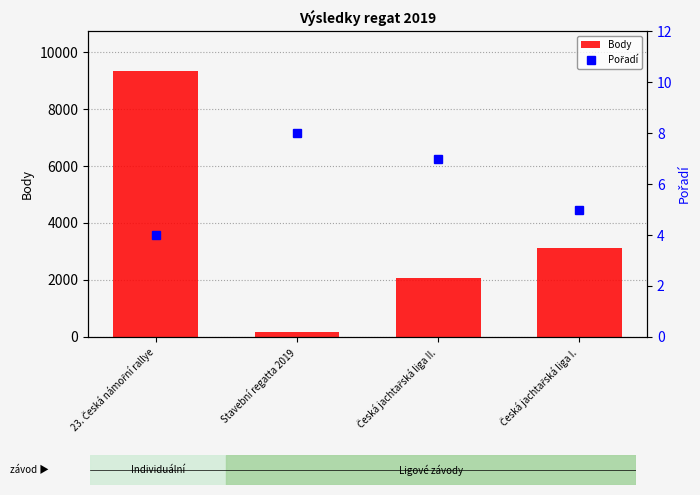

Rank the series at 23. Česká námořní rallye from highest to lowest value.

Body, Pořadí